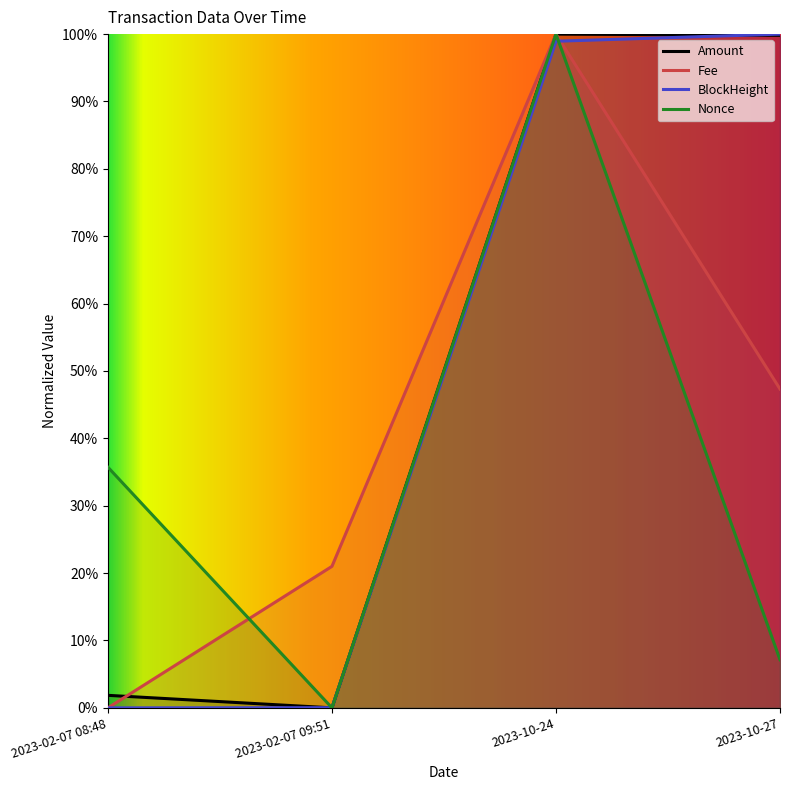

What are all the series names shown in the legend?

Amount, Fee, BlockHeight, Nonce